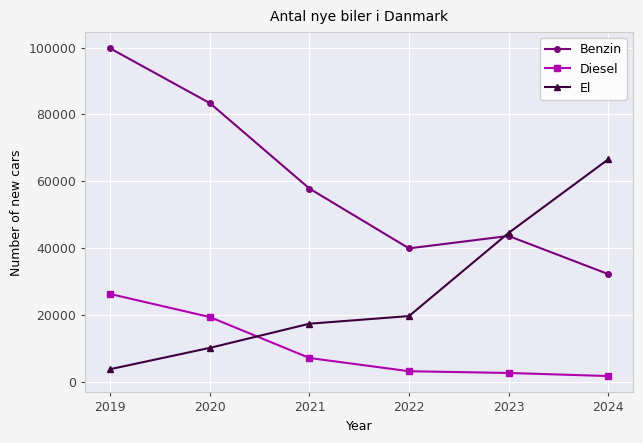

Which series has the largest range (max minus min)?

Benzin